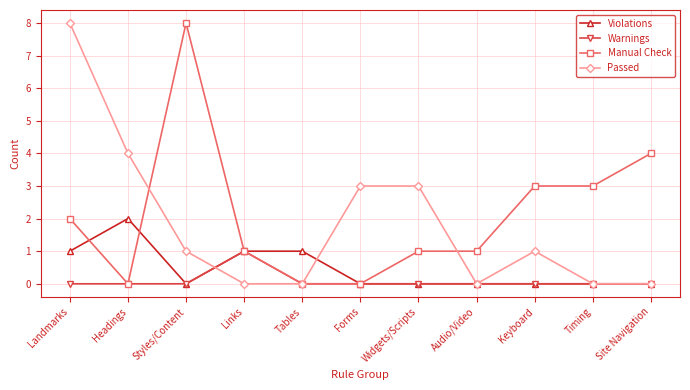

What is the maximum value shown in the chart?

8